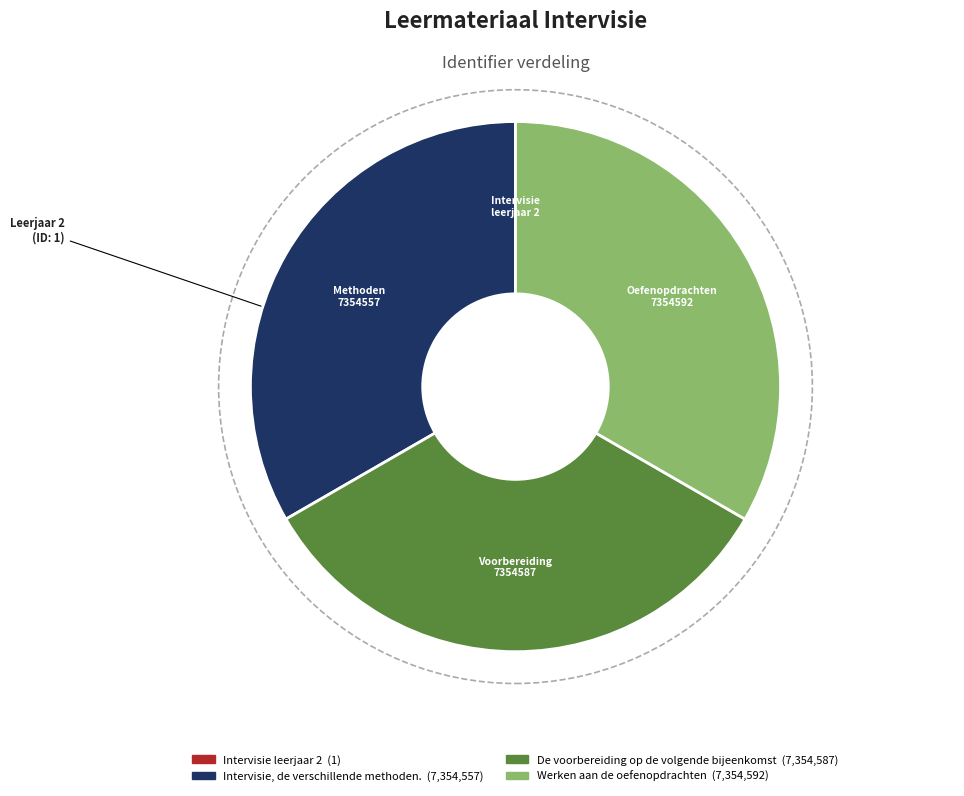

Does any single category account for the majority?

No